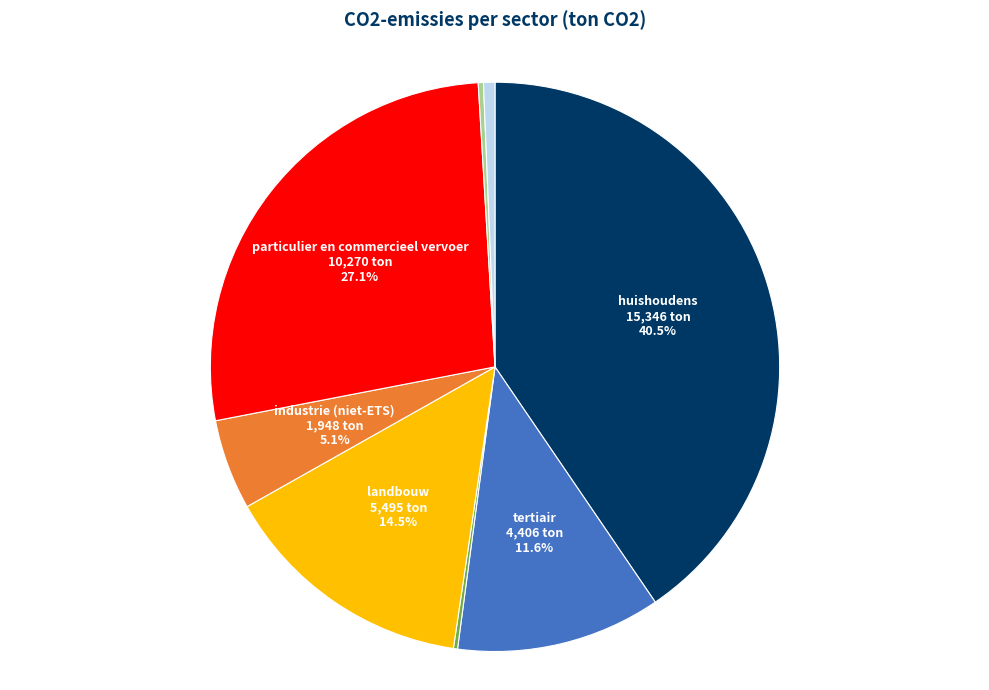

Does any single category account for the majority?

No